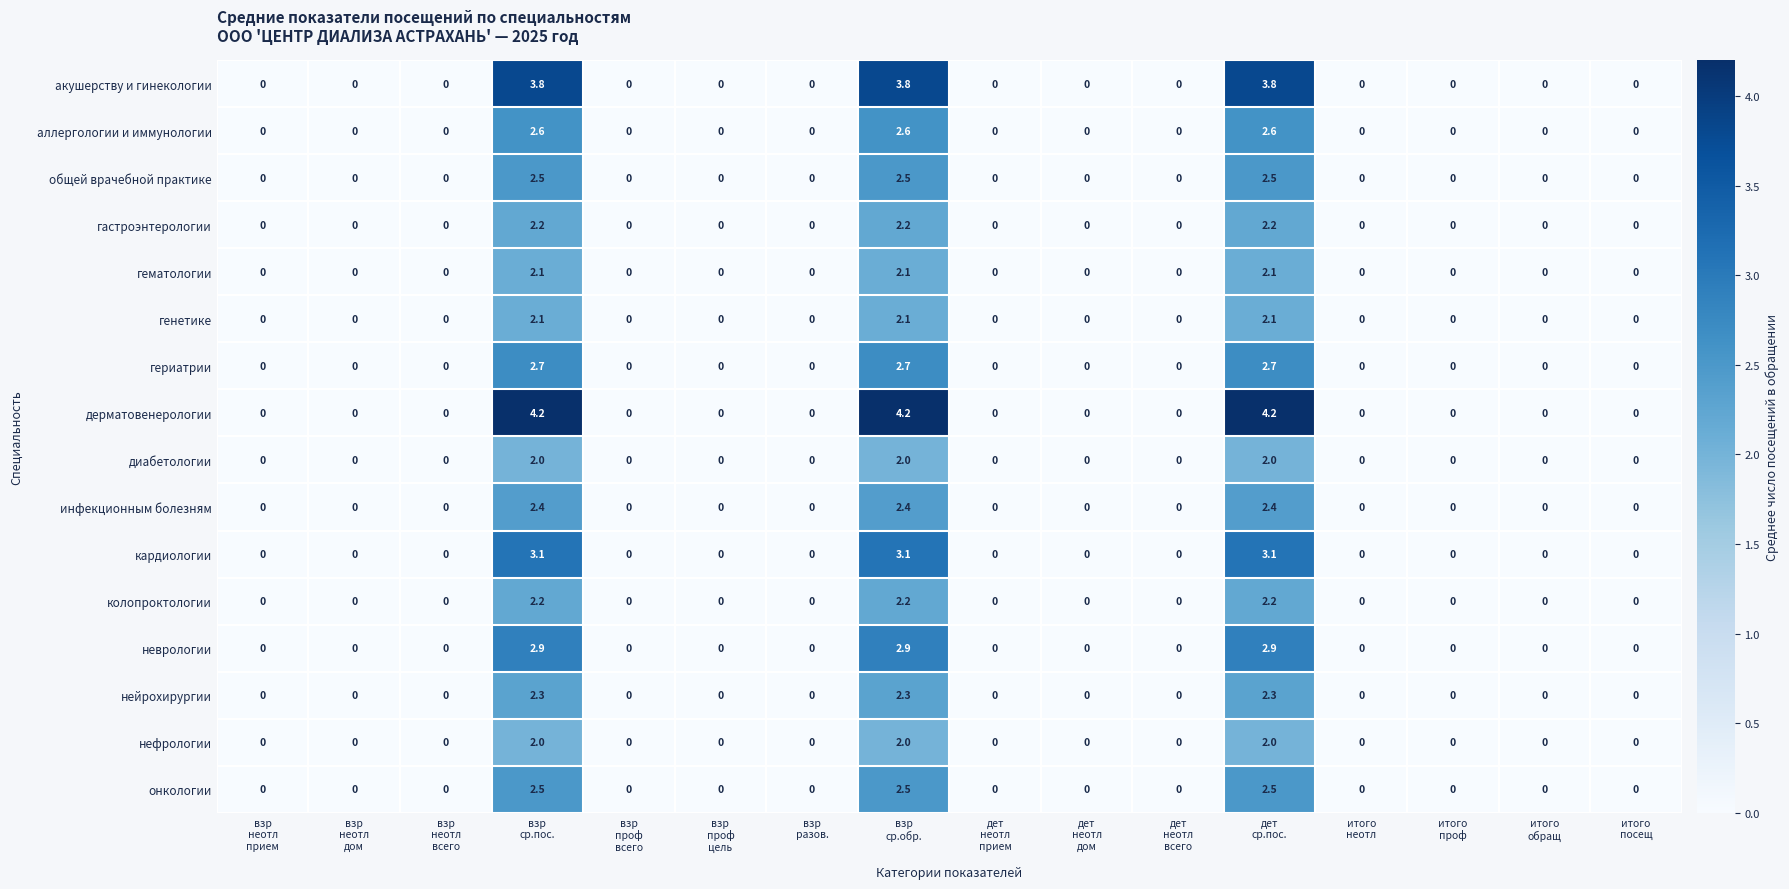

What is the maximum value for генетике?

2.1